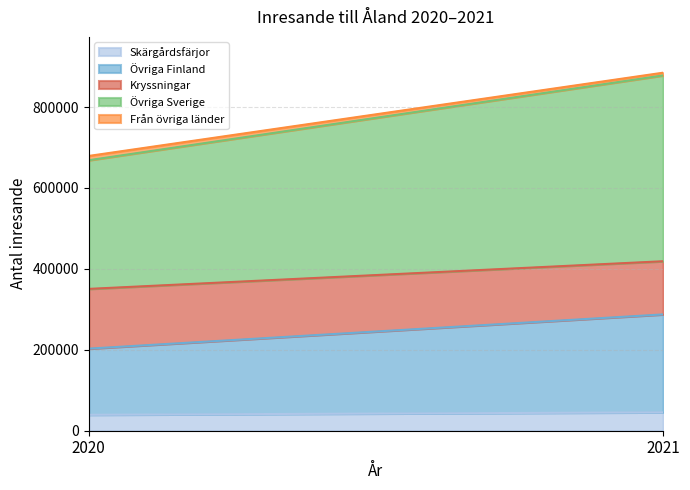

How many lines are shown in the chart?

5